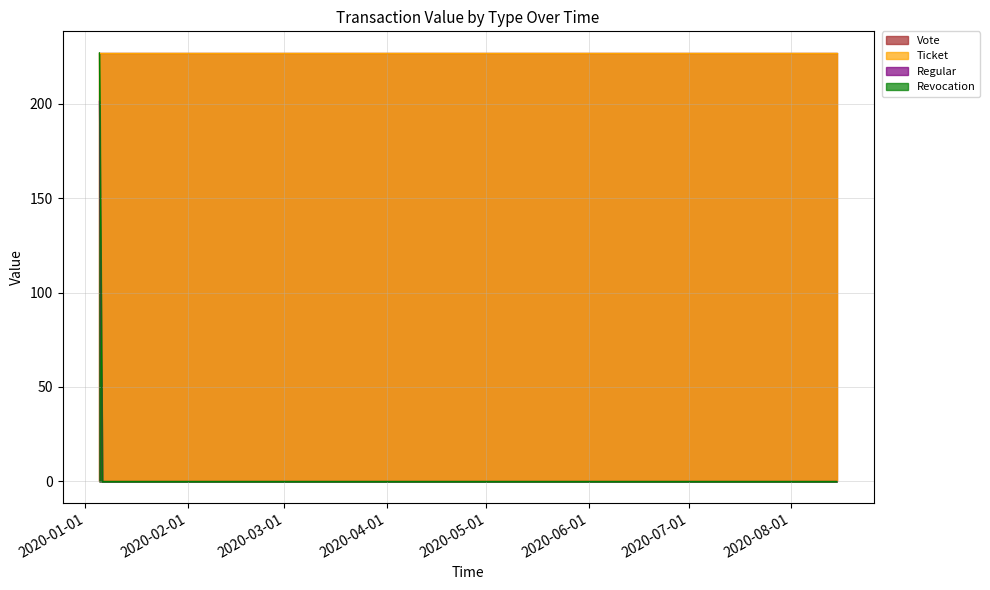

Which series has the largest range (max minus min)?

Revocation